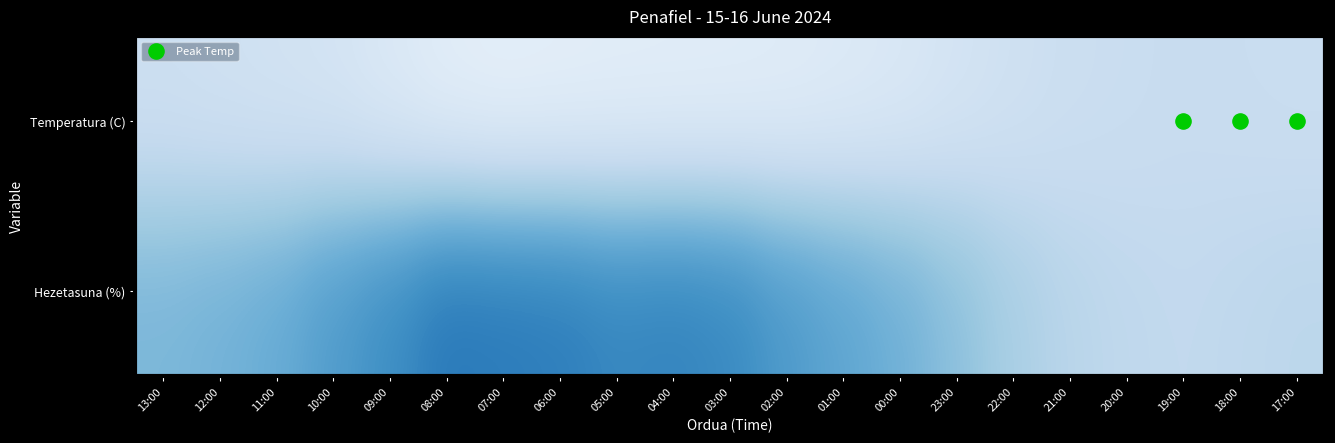

Reading right to left, transcribe all the data shown in this chart.

Temperatura (C): 17:00=23.0	18:00=23.4	19:00=23.8	20:00=23.0	21:00=22.2	22:00=20.2	23:00=17.7	00:00=14.8	01:00=13.1	02:00=11.7	03:00=11.0	04:00=10.7	05:00=10.5	06:00=9.9	07:00=9.3	08:00=10.5	09:00=14.1	10:00=17.5	11:00=19.0	12:00=20.2	13:00=21.5
Hezetasuna (%): 17:00=28.0	18:00=27.0	19:00=26.0	20:00=27.0	21:00=29.0	22:00=34.0	23:00=42.0	00:00=49.0	01:00=54.0	02:00=59.0	03:00=66.0	04:00=68.0	05:00=67.0	06:00=70.0	07:00=71.0	08:00=72.0	09:00=64.0	10:00=58.0	11:00=51.0	12:00=48.0	13:00=46.0